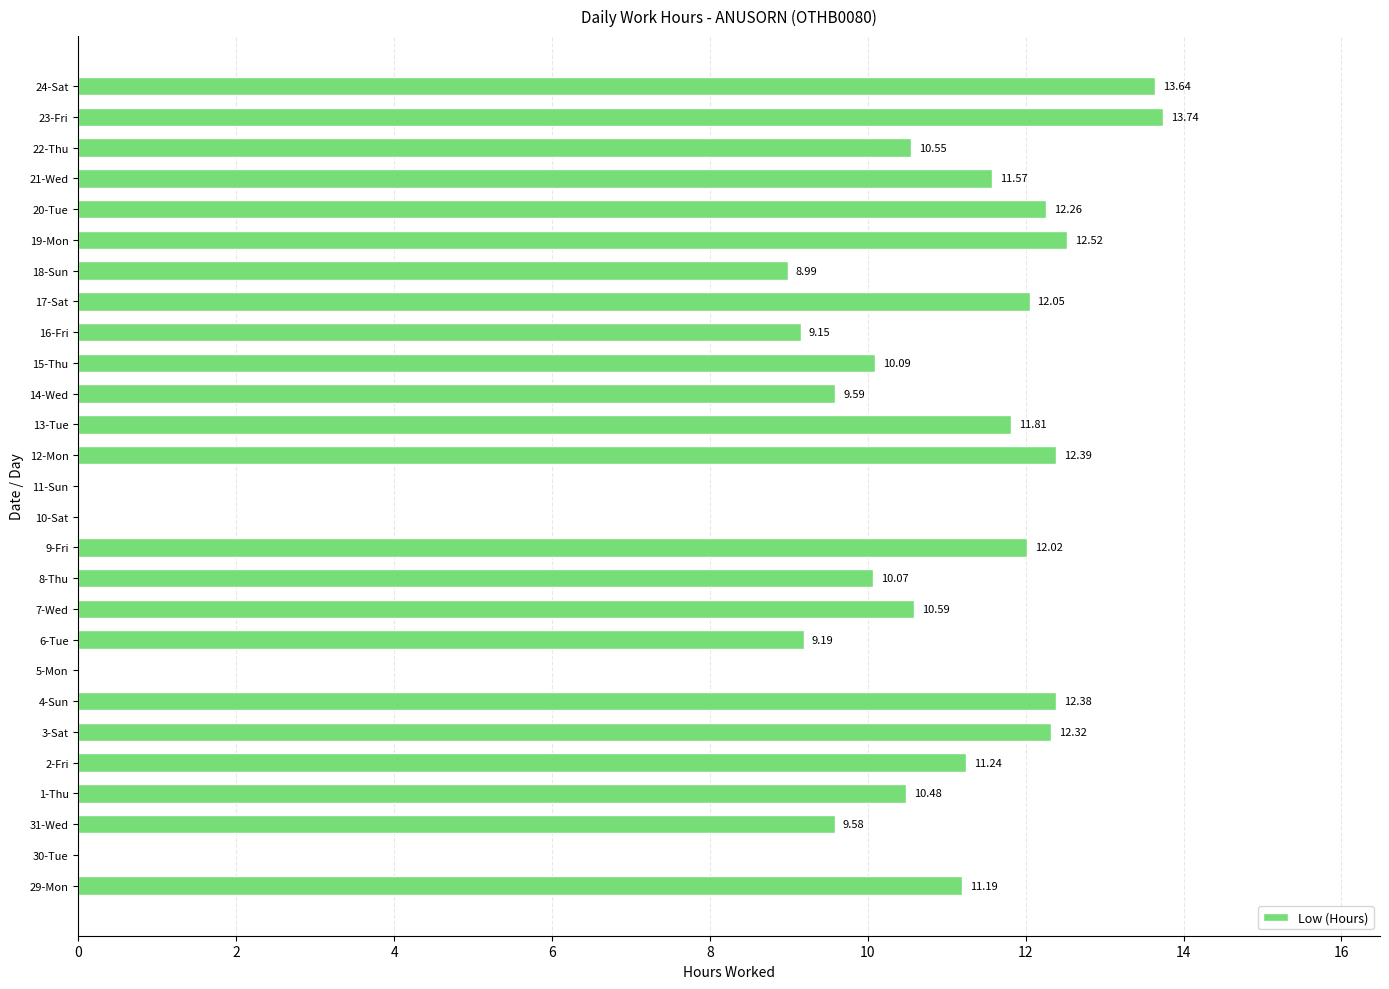

At which category does the chart reach its peak across all series?

23-Fri